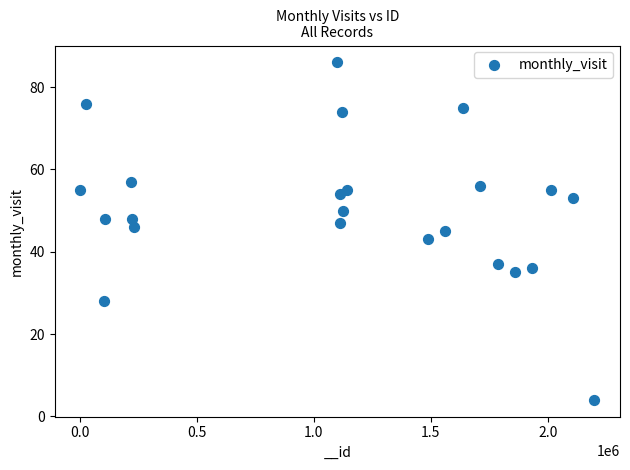

What is the range of X values (max minus min)?

2195774